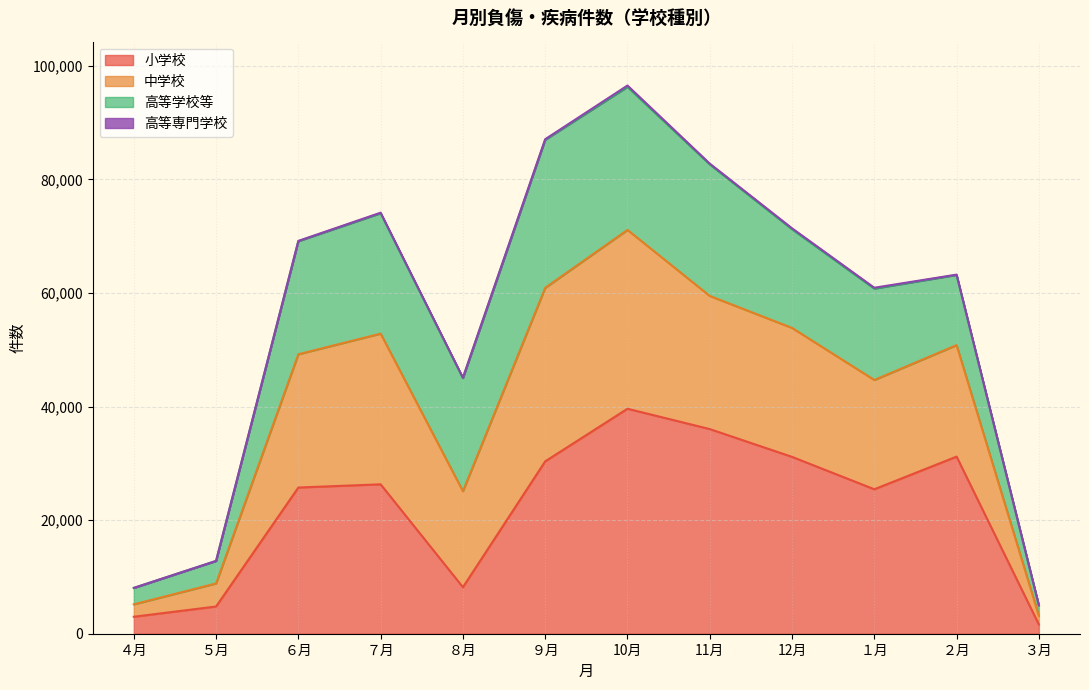

At which category is the sum across all series the highest?

10月